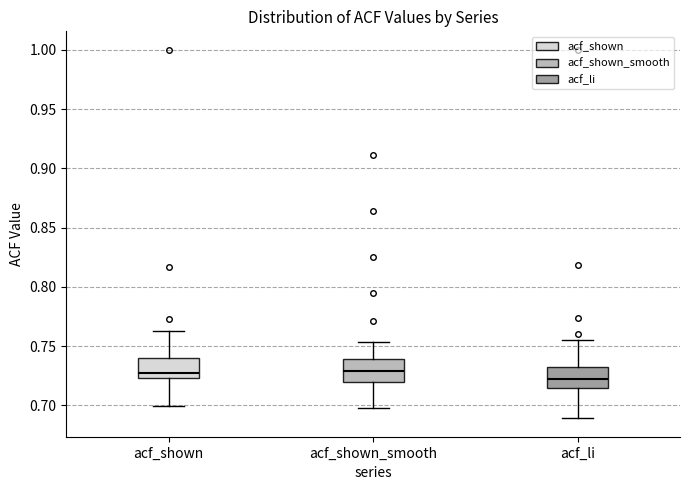

Reading left to right, read every box against the y-axis: the position of its median line, the range the box covers, and the ends of its whiskers. The values are not printed on the chart, so give them approximately, as read against the axis.

acf_shown: median 0.730, box 0.725 to 0.740, whiskers 0.700 to 0.765
acf_shown_smooth: median 0.730, box 0.720 to 0.740, whiskers 0.700 to 0.755
acf_li: median 0.725, box 0.715 to 0.730, whiskers 0.690 to 0.755